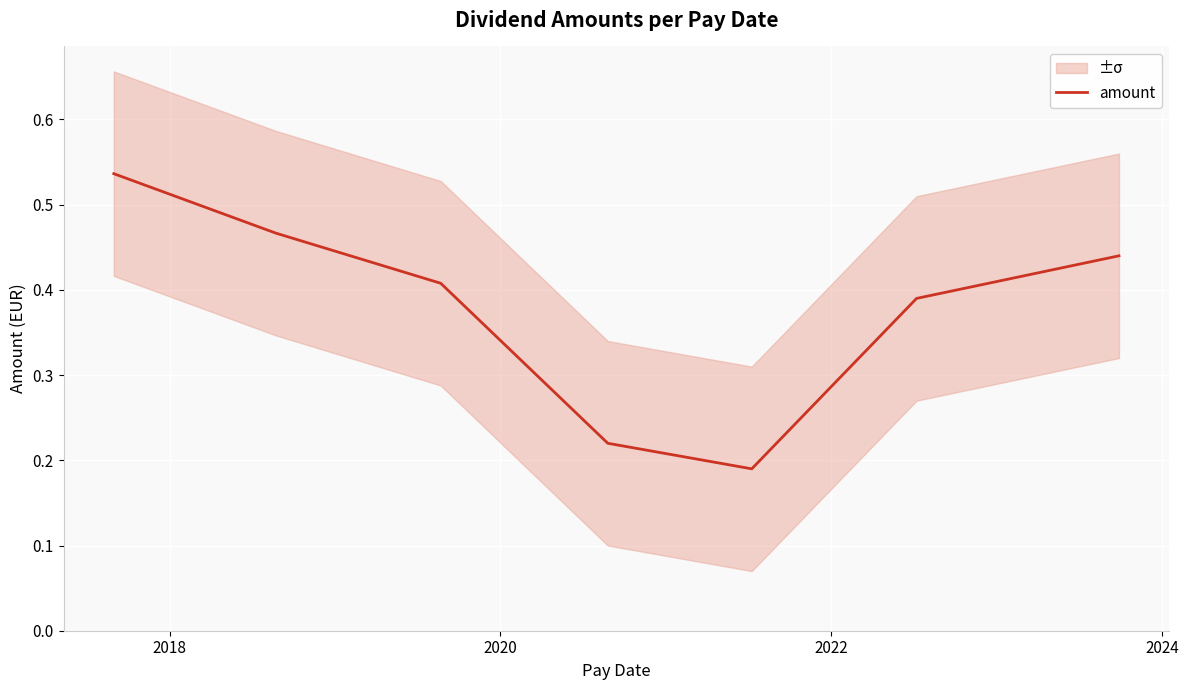

How many lines are shown in the chart?

1